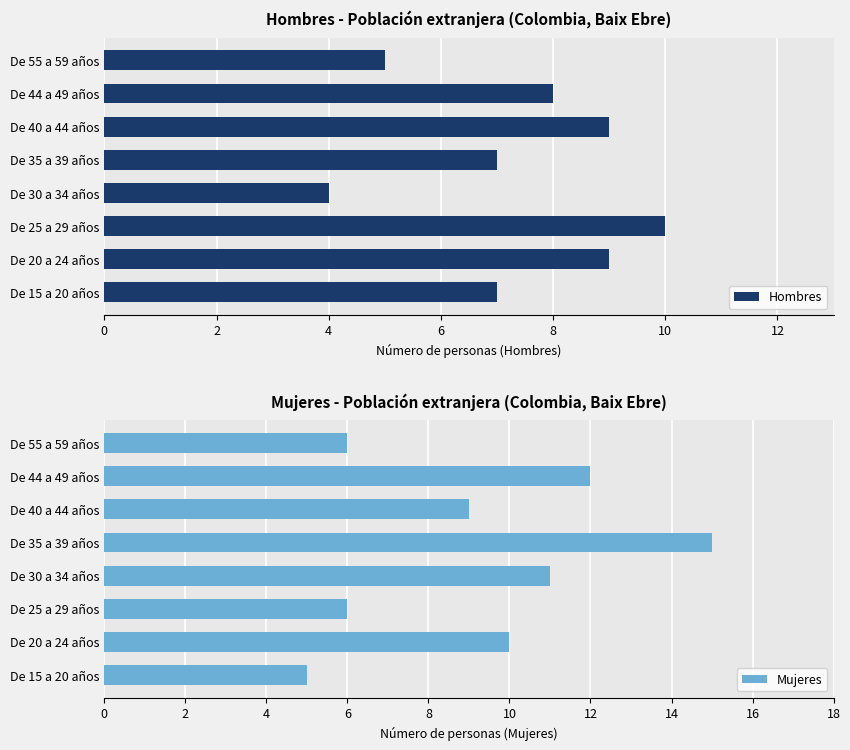

What is the value of the Mujeres bar at the 6th from the left?

9